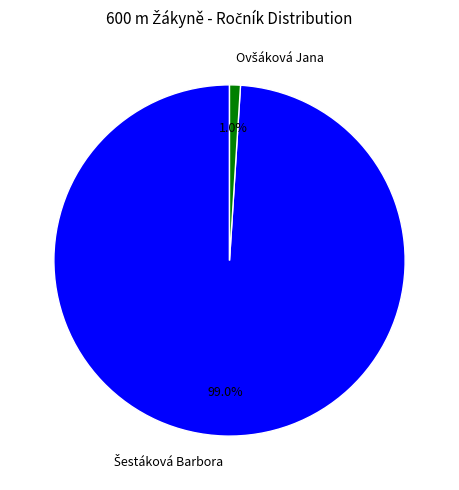

Is there any slice that represents more than half of the pie?

Yes